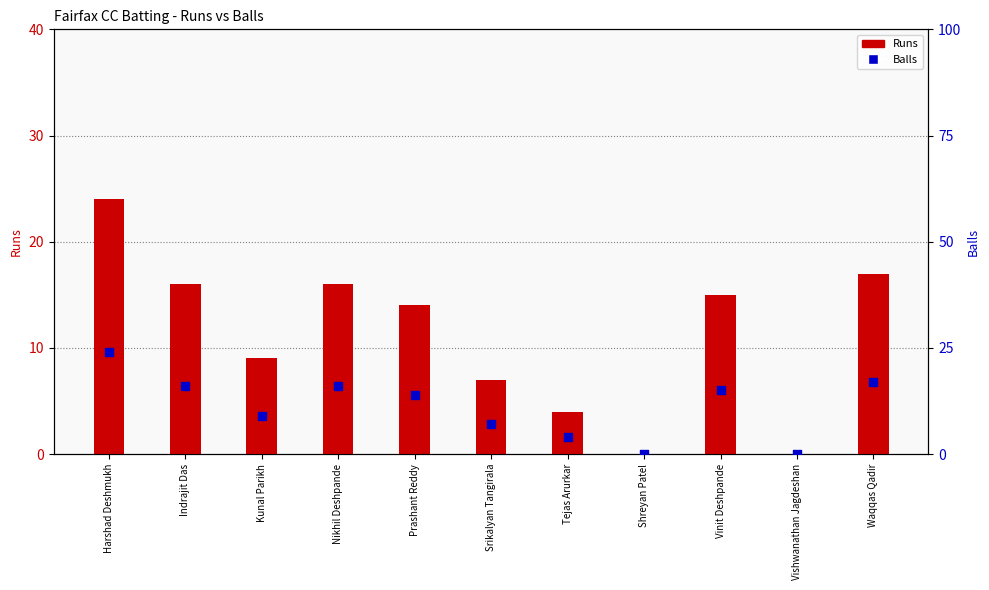

Which series contains the highest Y value?

Runs